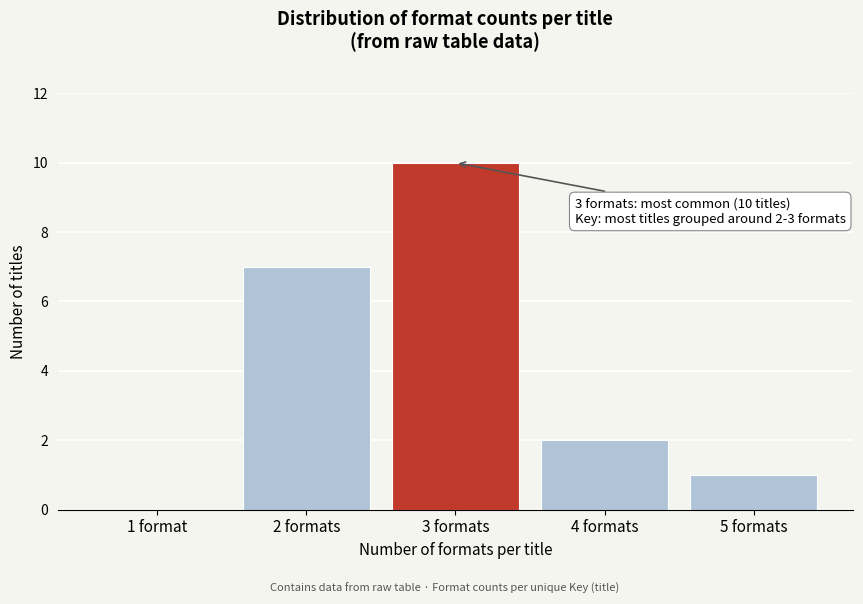

Reading right to left, what are all the values shown in this chart?

5 formats=1	4 formats=2	3 formats=10	2 formats=7	1 format=0